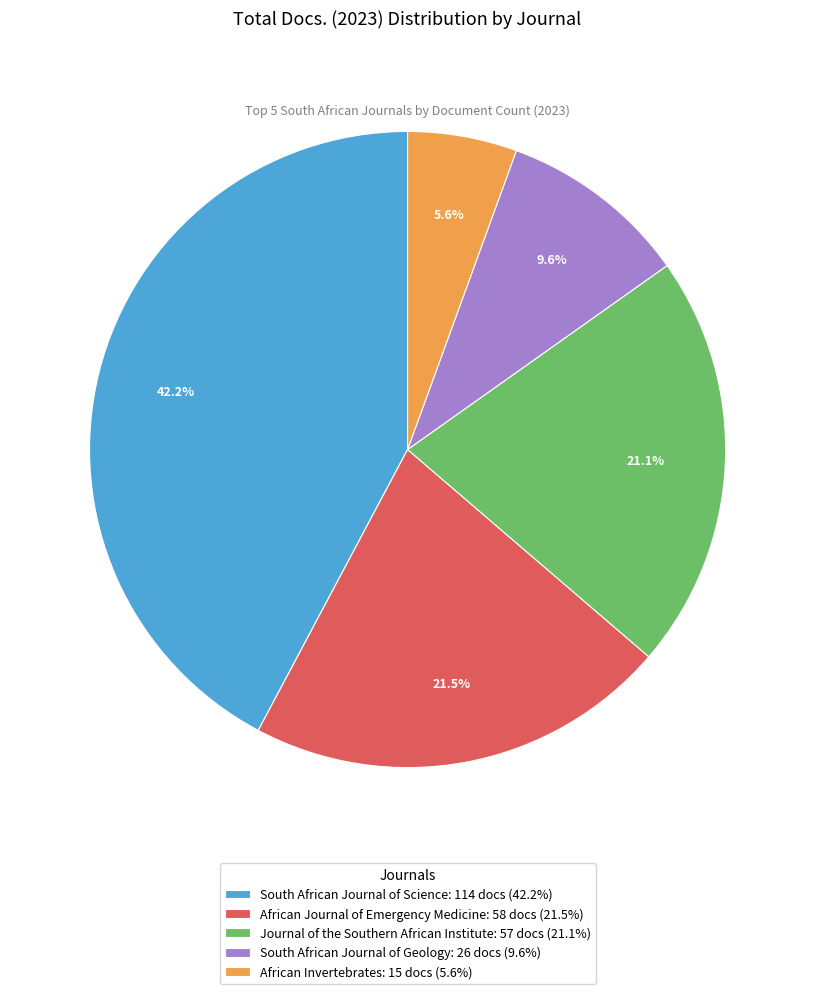

Is there a majority slice in this chart?

No